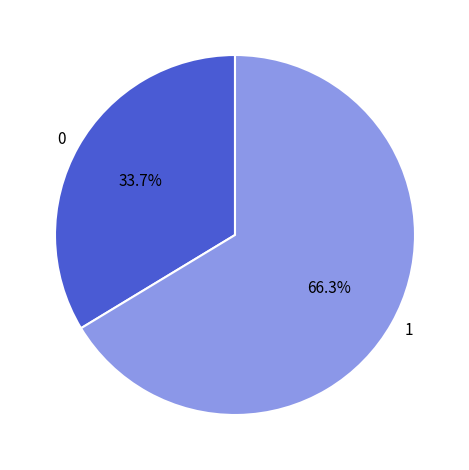

What percentage is NOT represented by 1?

33.7%